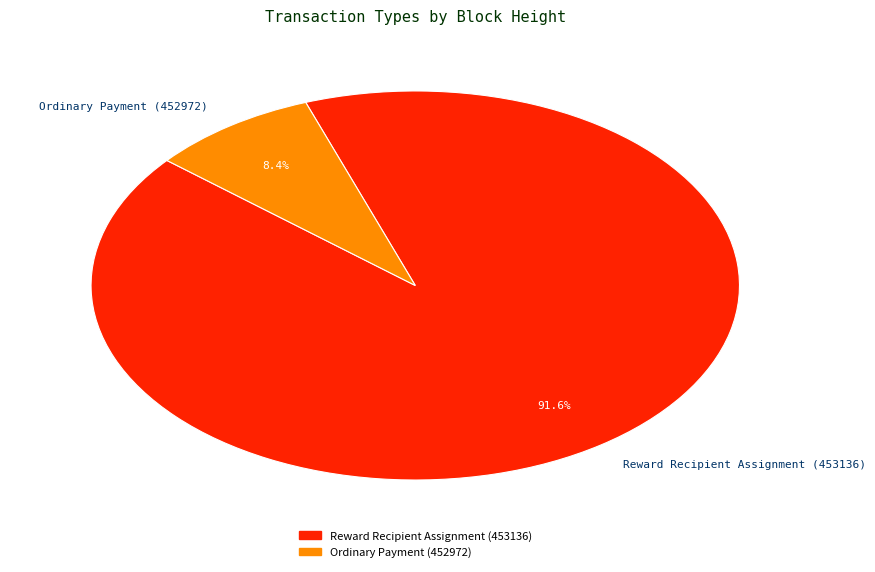

How many segments does this pie chart have?

2